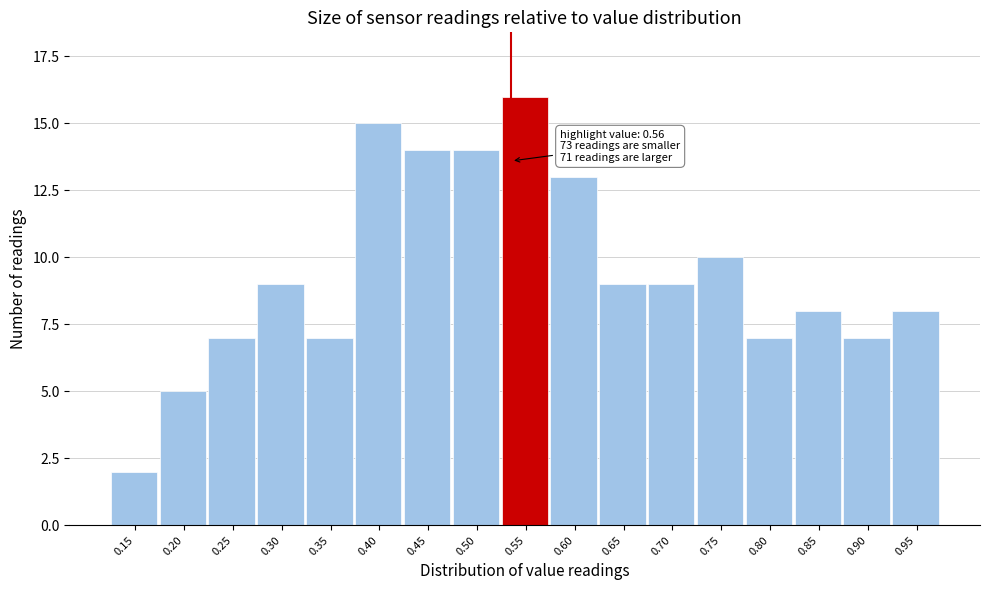

Reading left to right, what are all the values shown in this chart?

0.15=2	0.20=5	0.25=7	0.30=9	0.35=7	0.40=15	0.45=14	0.50=14	0.55=16	0.60=13	0.65=9	0.70=9	0.75=10	0.80=7	0.85=8	0.90=7	0.95=8